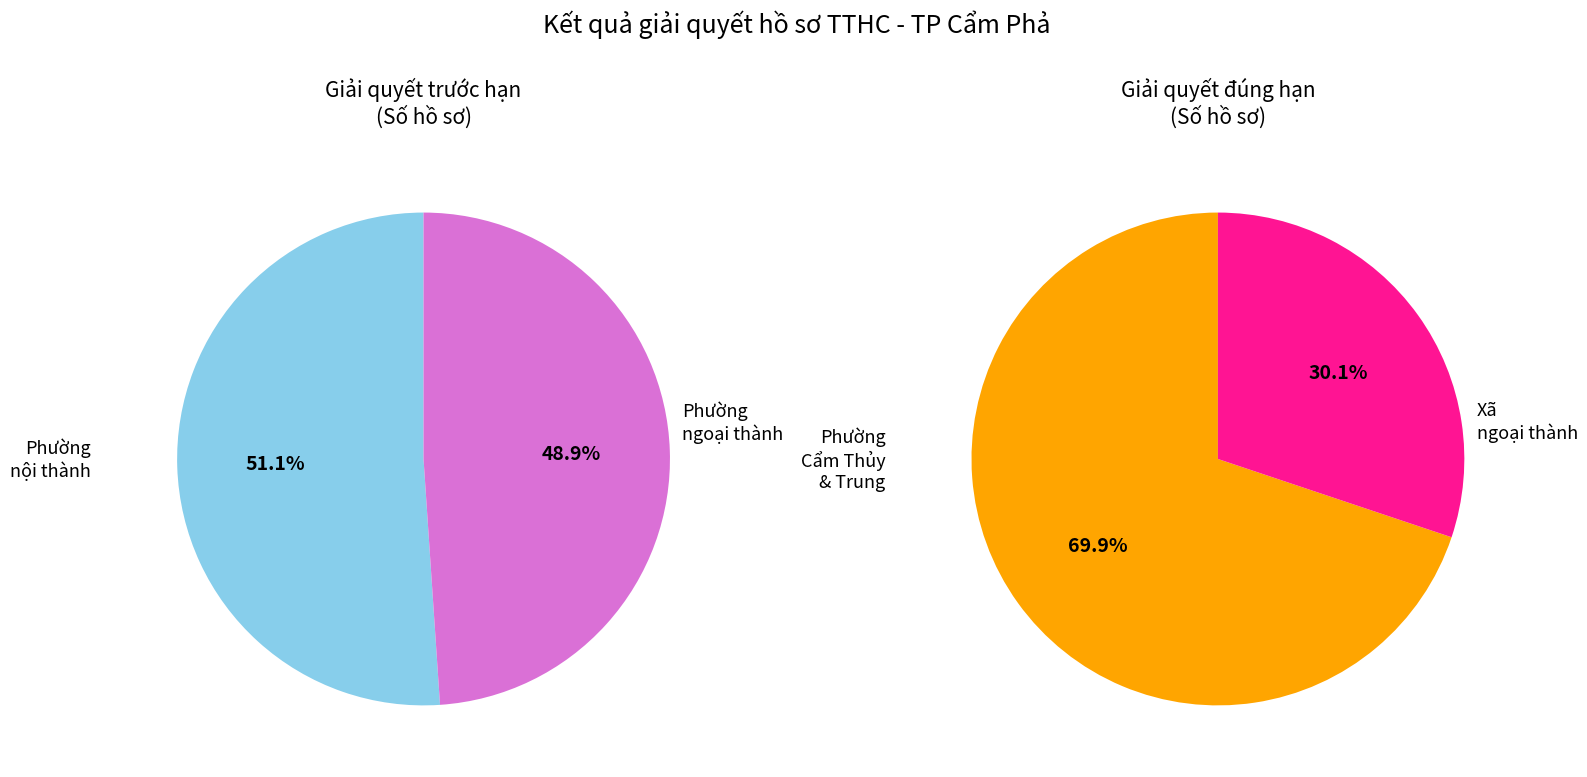

Which series has the largest range (max minus min)?

Số hồ sơ giải quyết đúng hạn